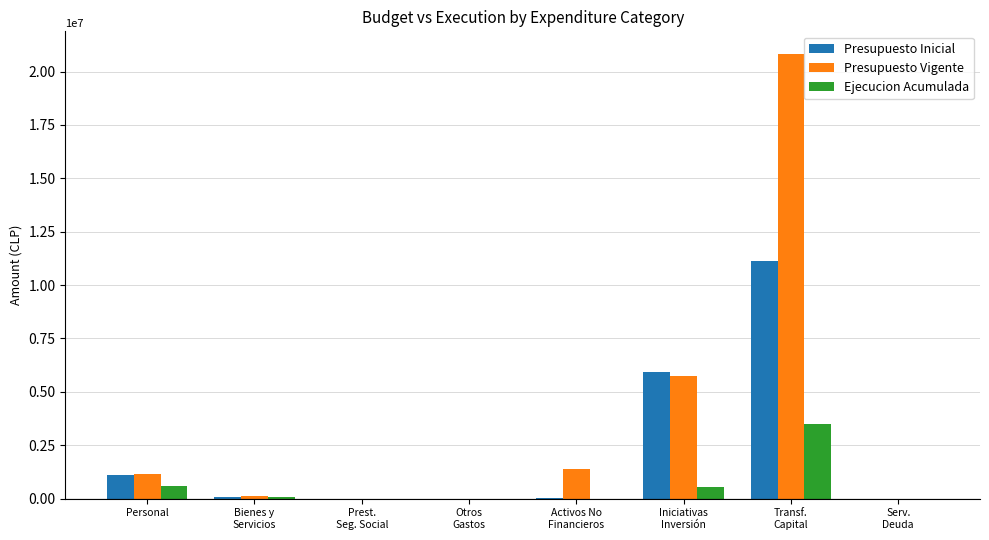

Are the bars grouped side by side (vs. stacked)?

Yes